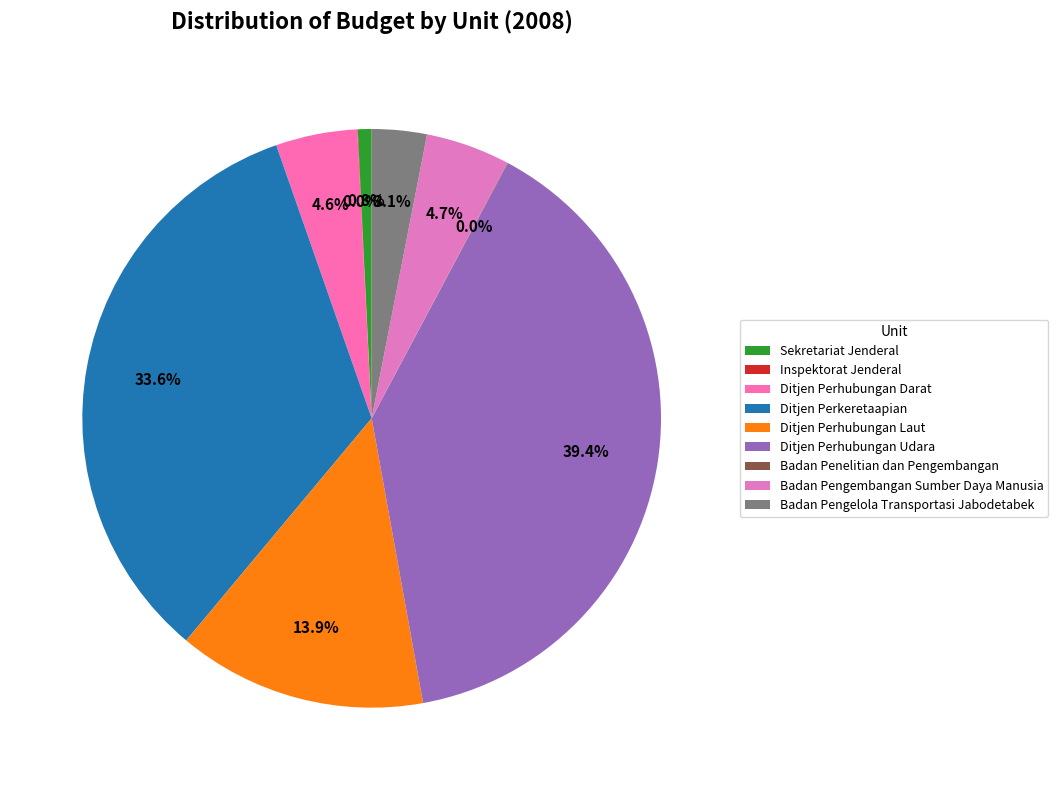

Is it true that Sekretariat Jenderal is 1% of the pie?

True